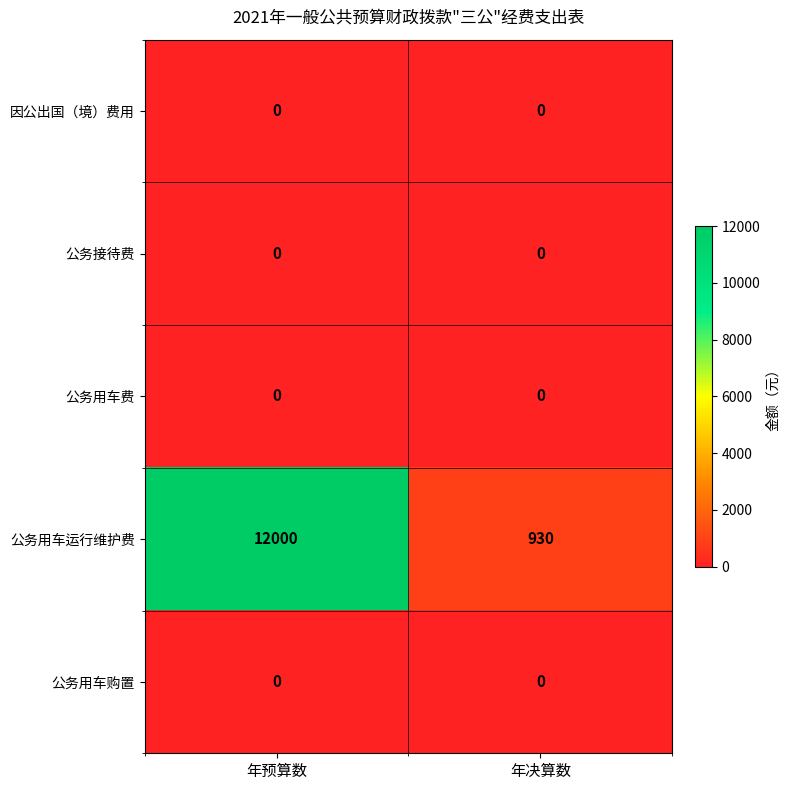

Which series has the largest range (max minus min)?

公务用车运行维护费